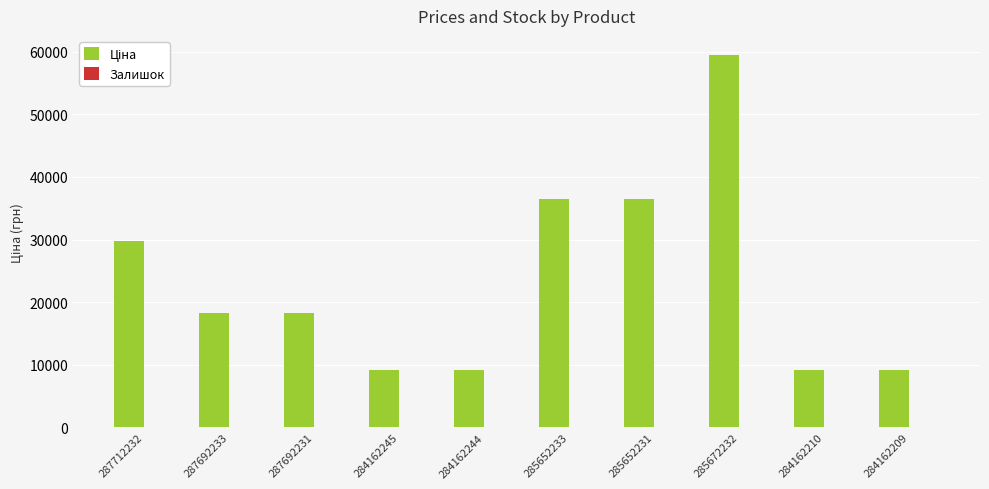

What is the greatest value displayed?

59523.0